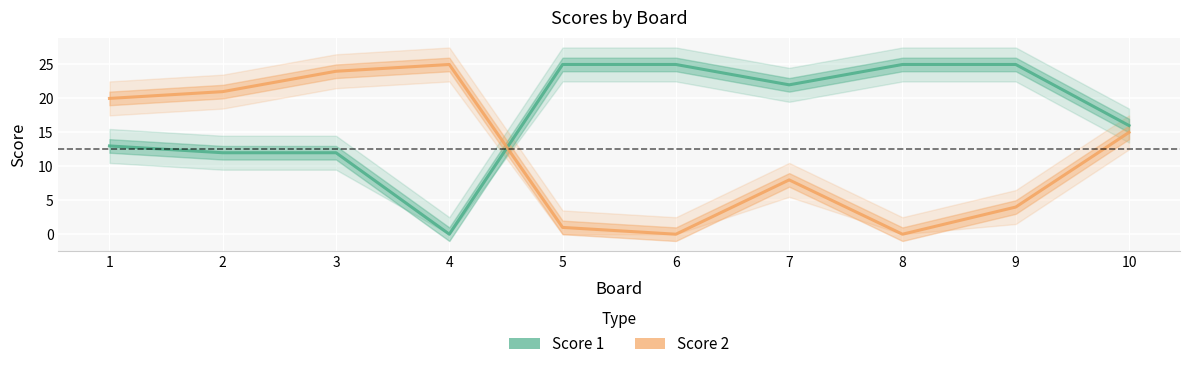

At which category does Score 2 reach its first local peak?

4